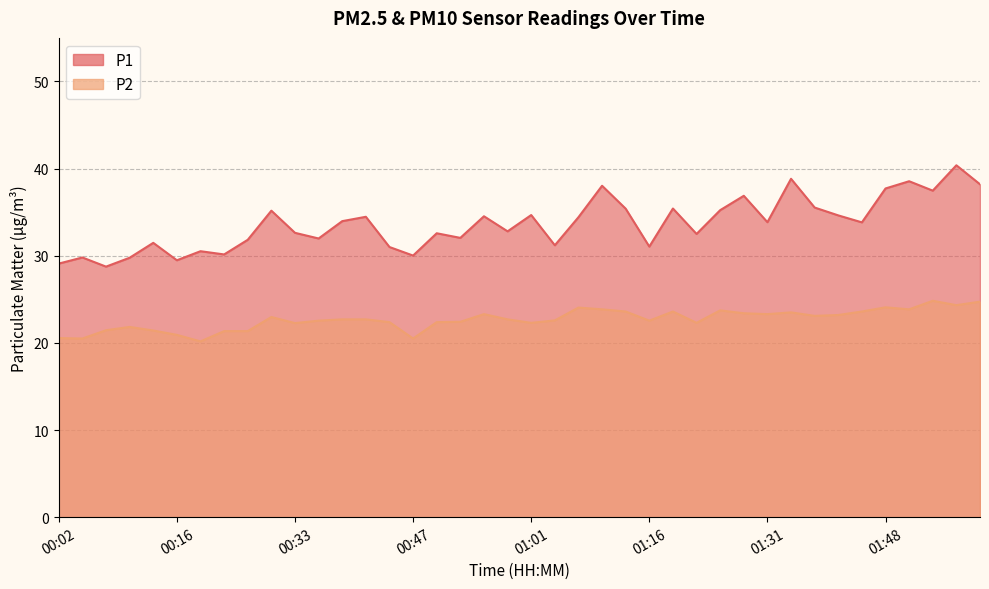

What is the highest value of the P2 series?

24.8